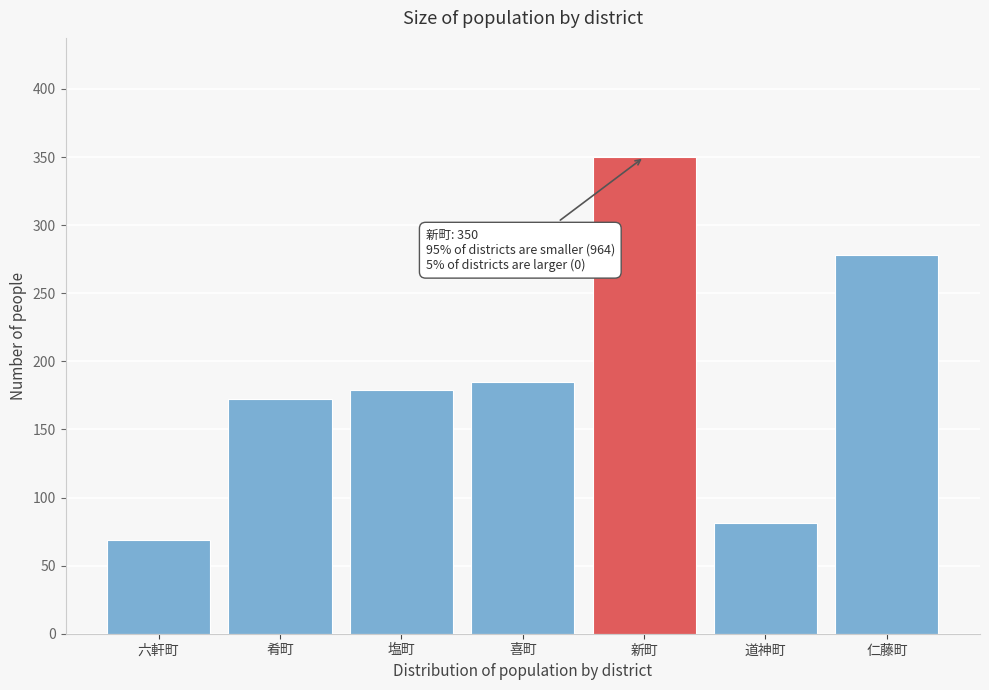

Reading left to right, what are all the values shown in this chart?

六軒町=69	肴町=172	塩町=179	喜町=185	新町=350	道神町=81	仁藤町=278